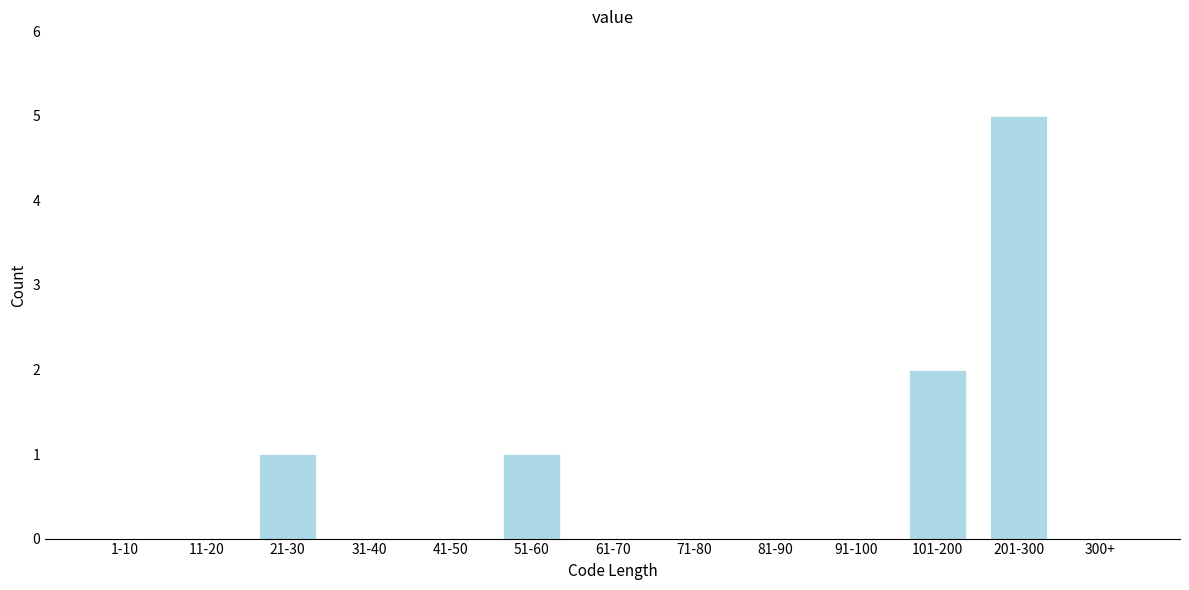

Reading left to right, what are all the values shown in this chart?

1-10=0	11-20=0	21-30=1	31-40=0	41-50=0	51-60=1	61-70=0	71-80=0	81-90=0	91-100=0	101-200=2	201-300=5	300+=0